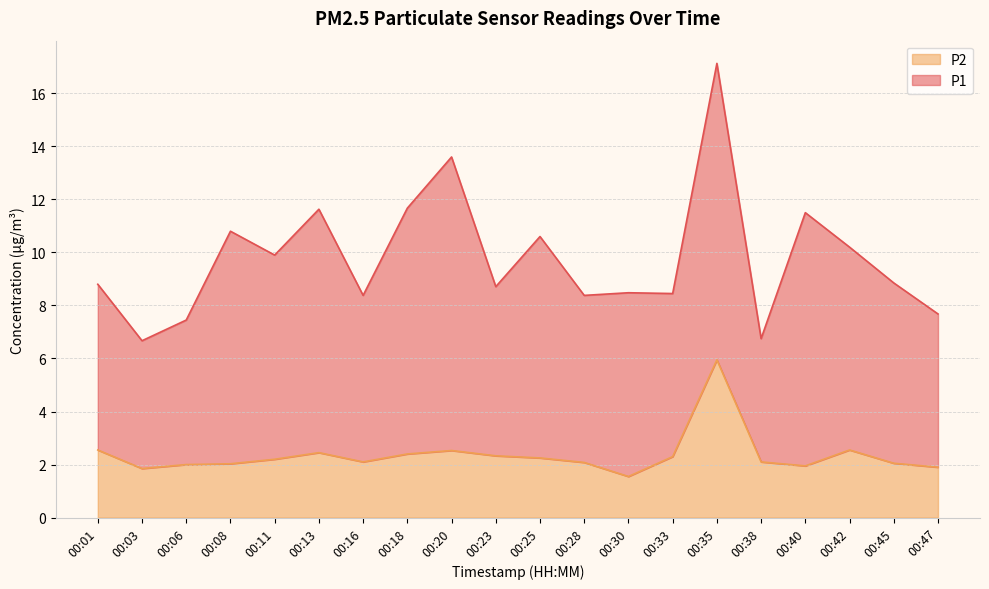

True or false: the data shows 0.7 at 00:40.

False